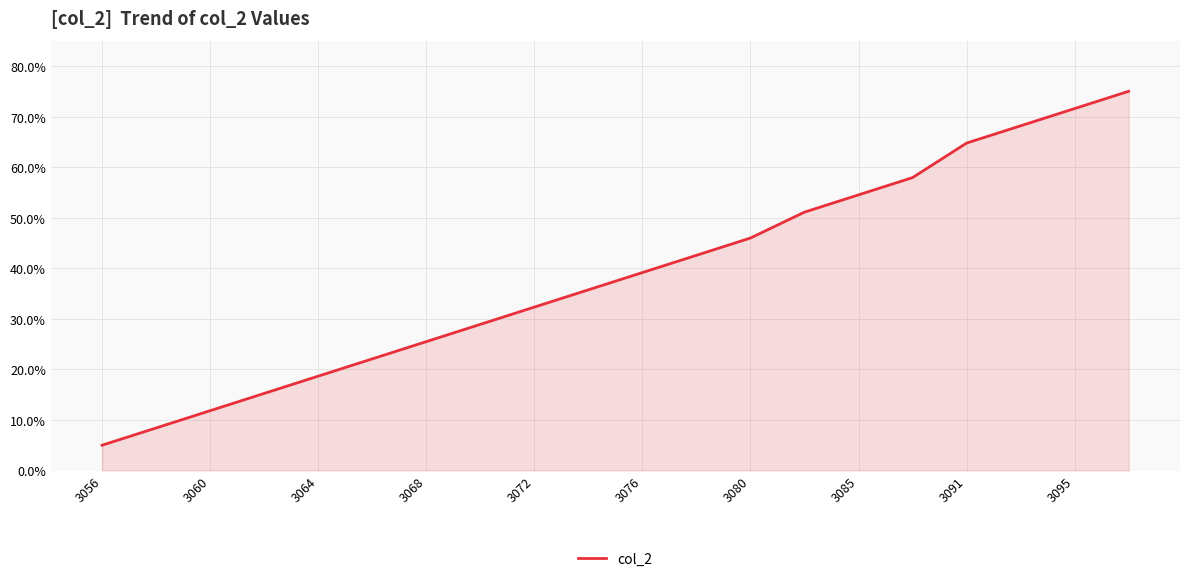

What is the difference between the maximum and minimum values?

70.0